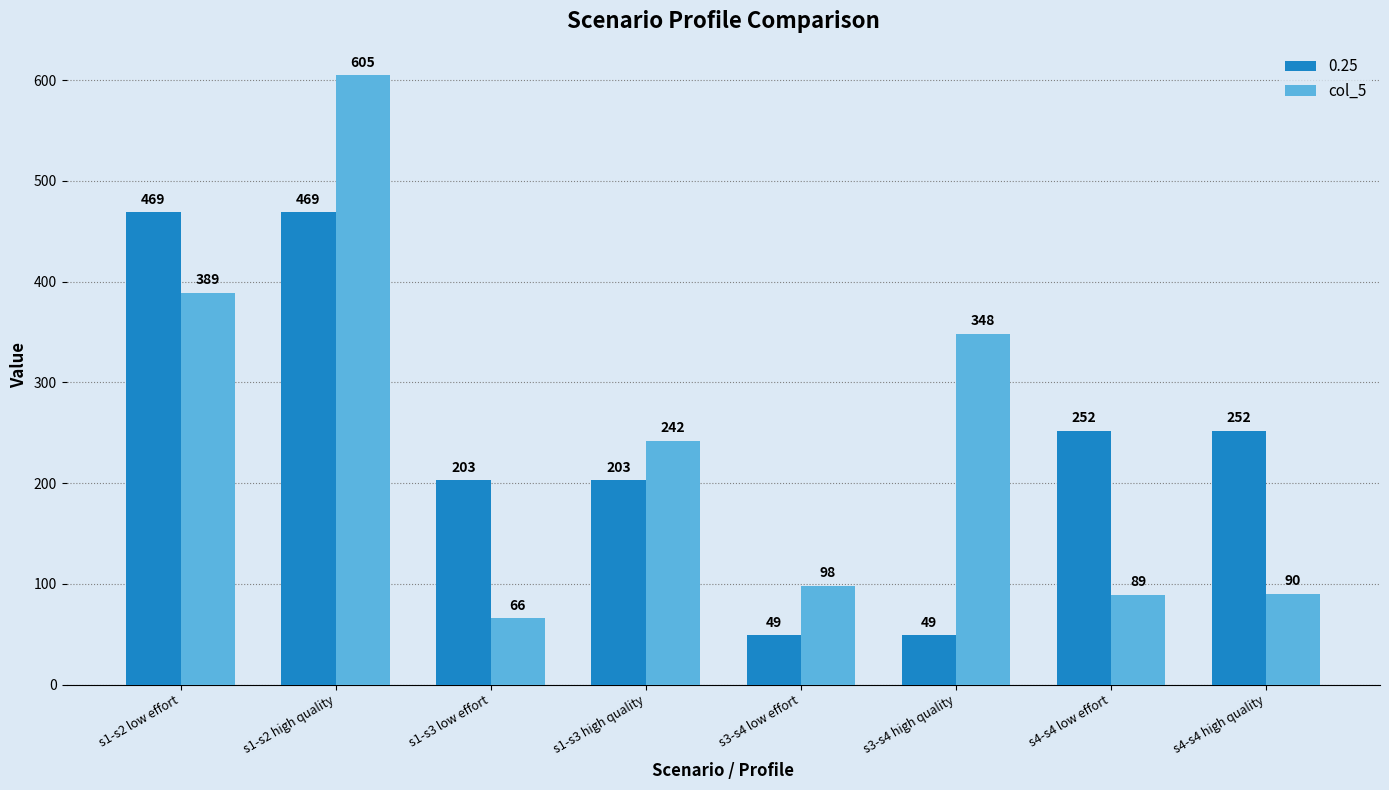

Does the chart contain any negative values?

No